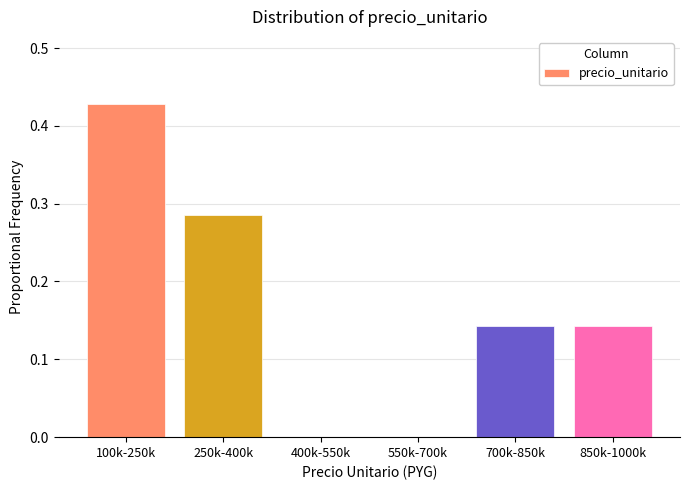

At which category does the chart reach its peak across all series?

100k-250k